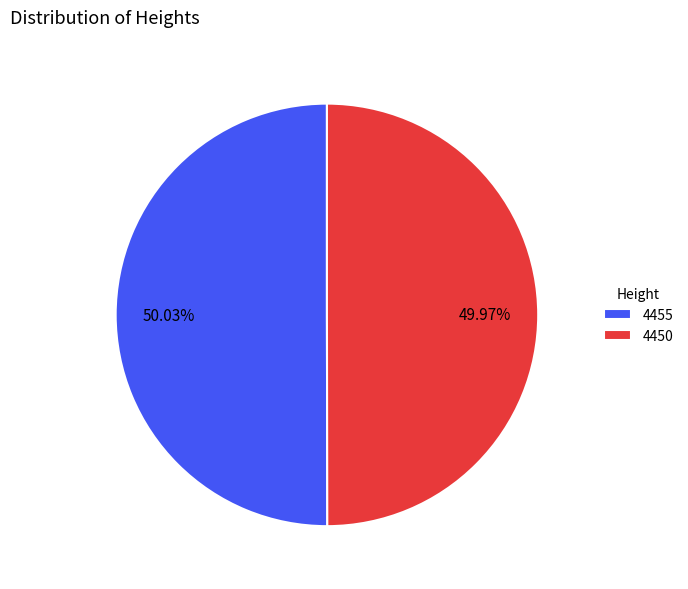

How many segments does this pie chart have?

2